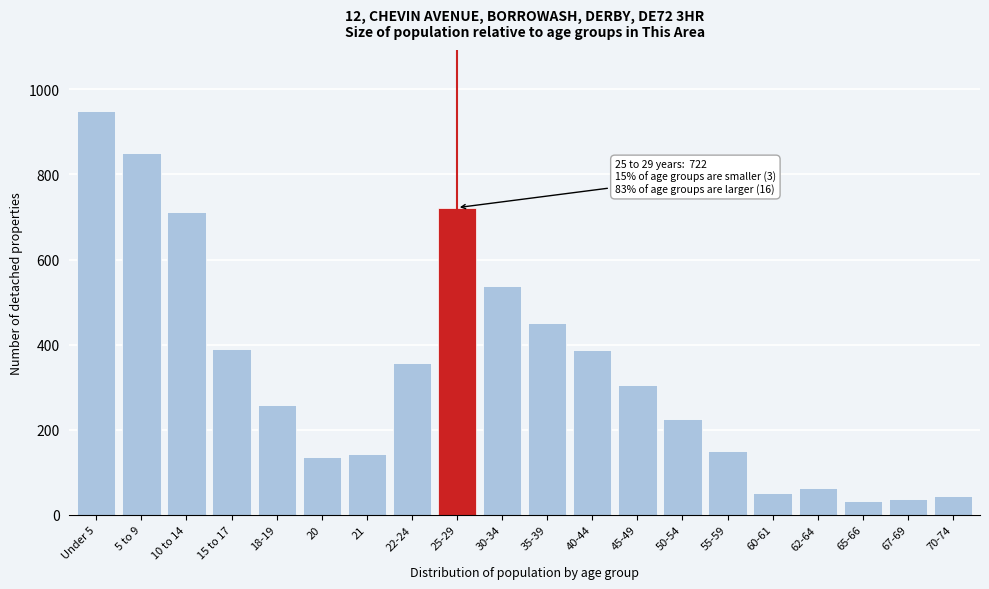

At which label is the value closest to 491?

35-39